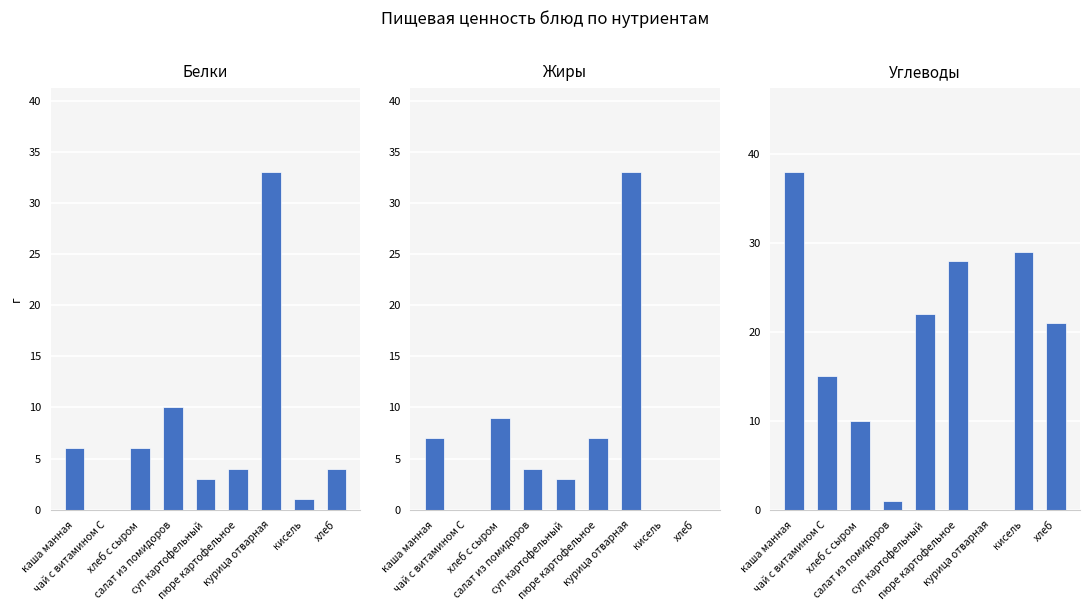

Is the value of Белки at суп картофельный greater than the value of Жиры at суп картофельный?

No